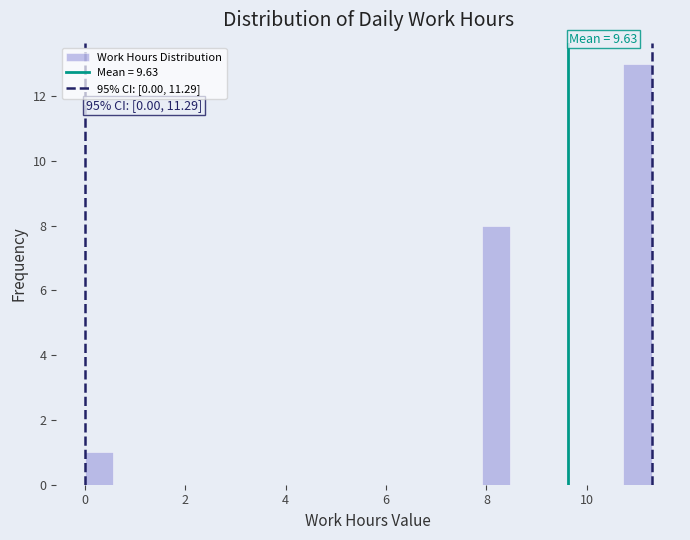

Around what value on the x-axis is the tallest bar? Give the approximate position of its centre, as read against the axis.

11.0